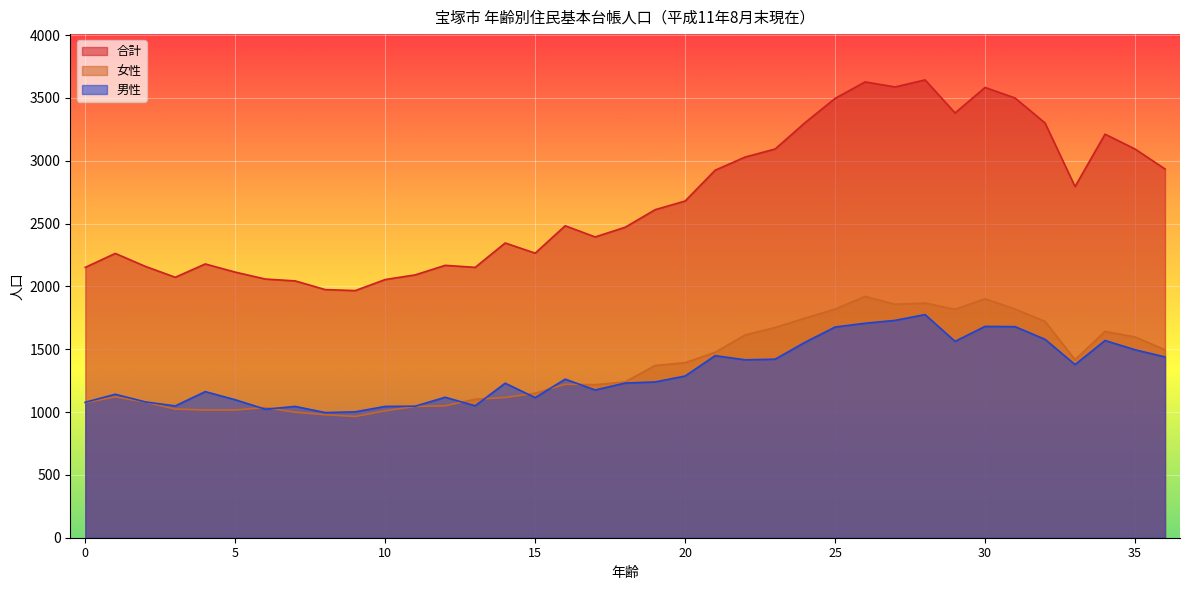

What is the difference between the highest and lowest values at 11?

1047